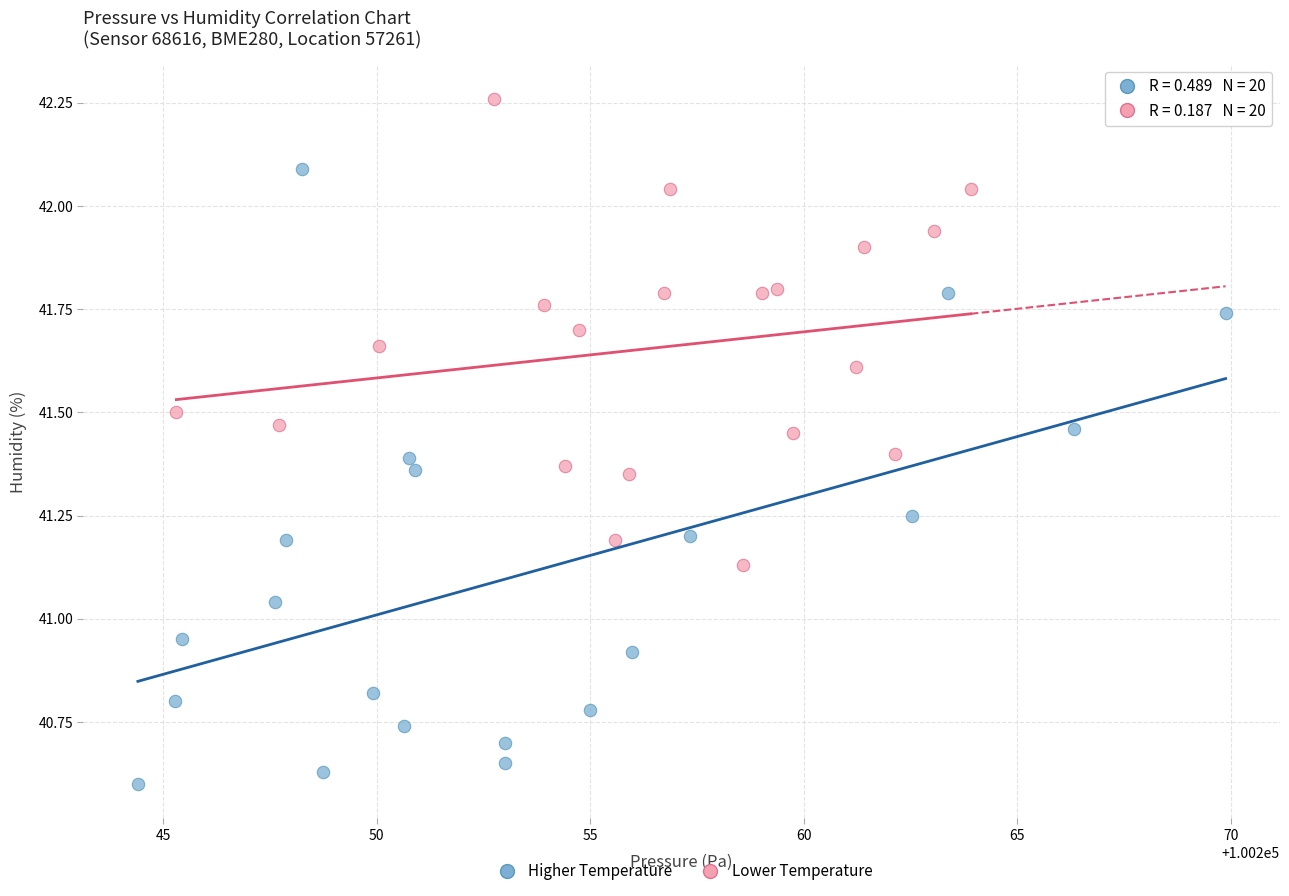

Which series has the largest Y range (max minus min)?

Higher Temperature